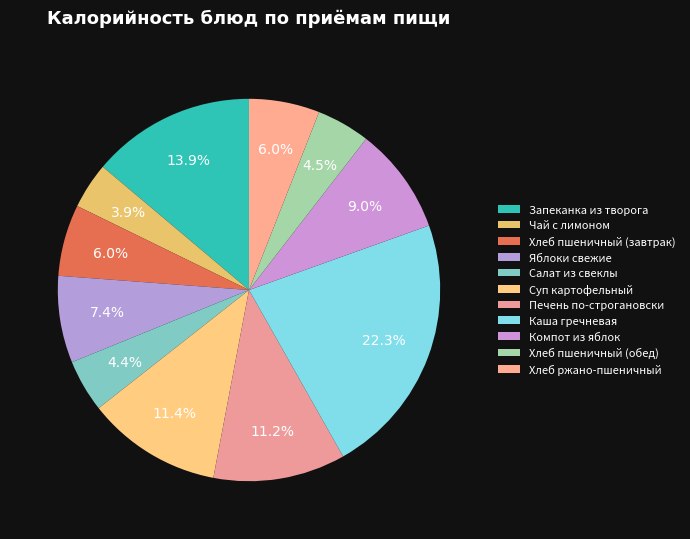

How many slices are in this pie chart?

11